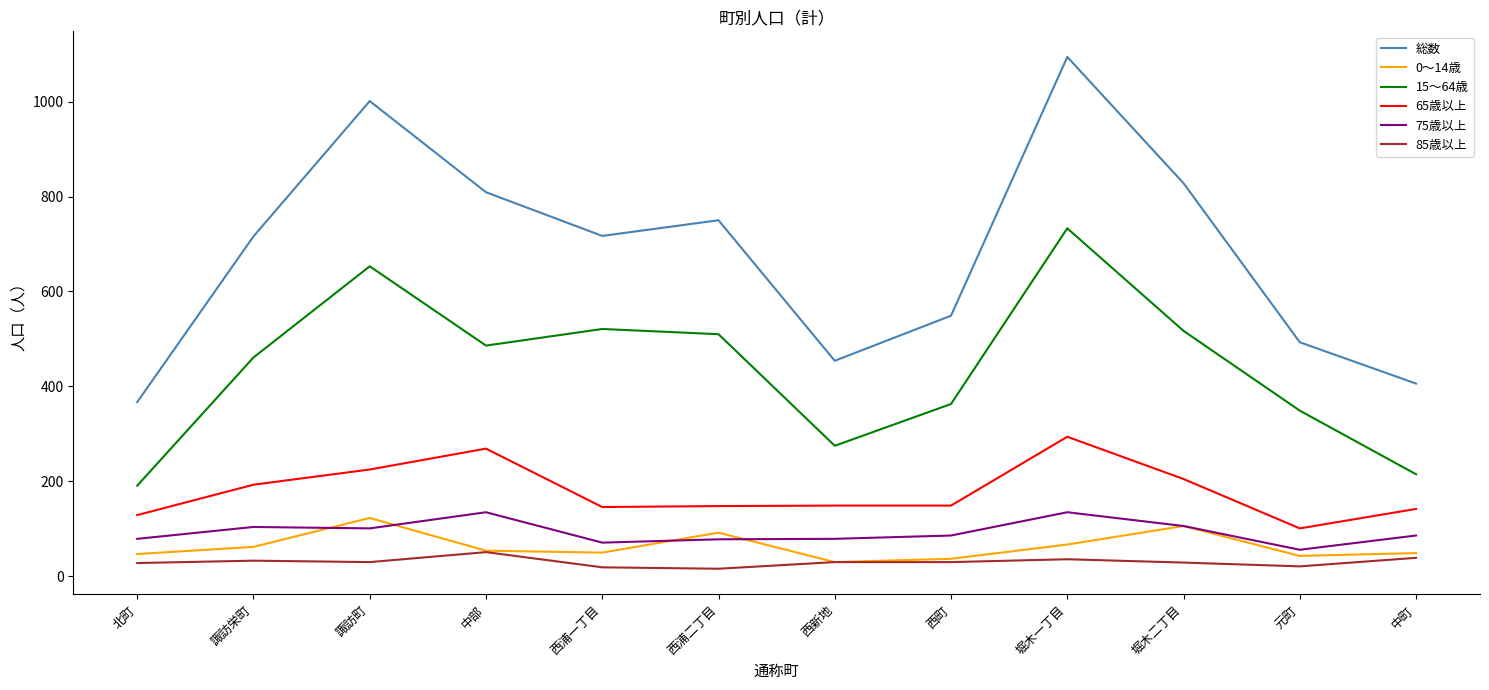

Is it true that 75歳以上 equals 78 at 西浦二丁目?

True